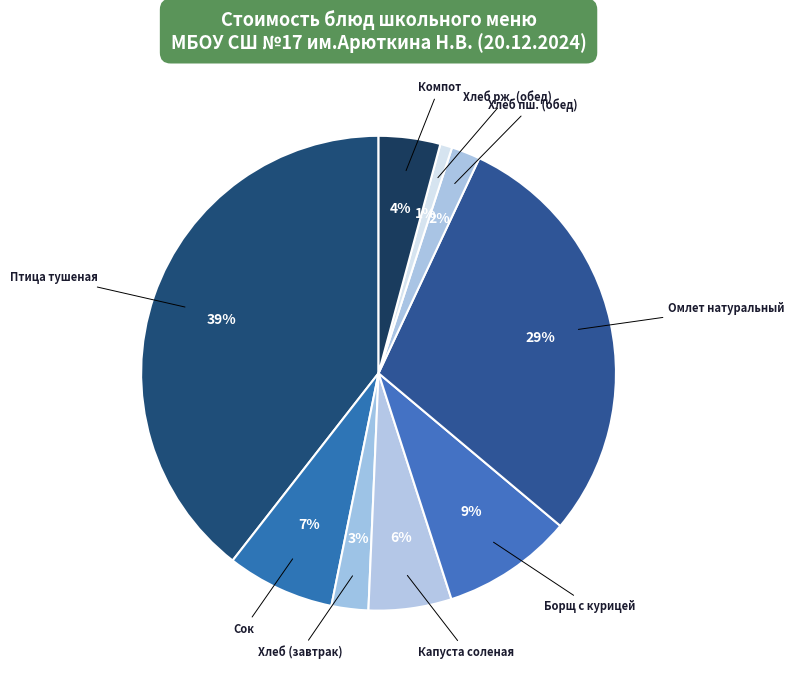

To the nearest percent, what is the average slice percentage?

11%